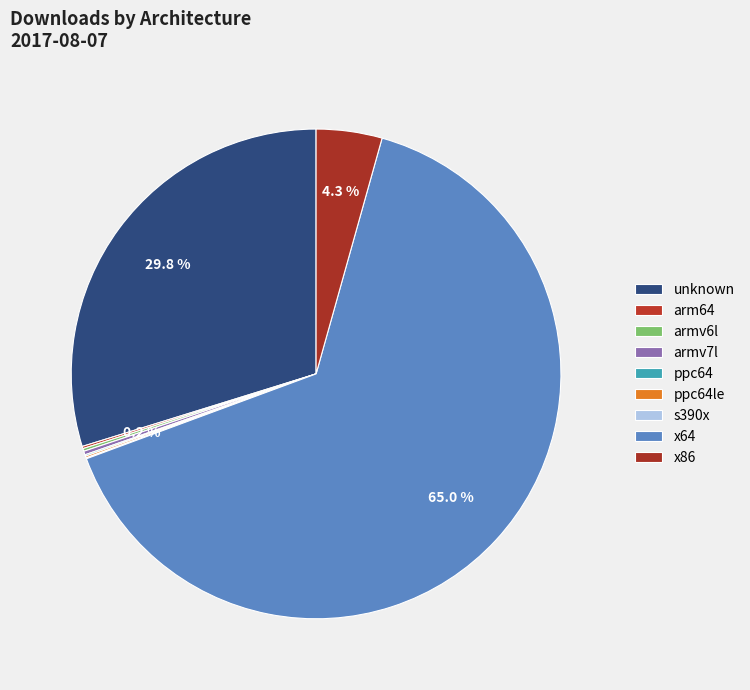

Is it true that s390x is 0% of the pie?

True